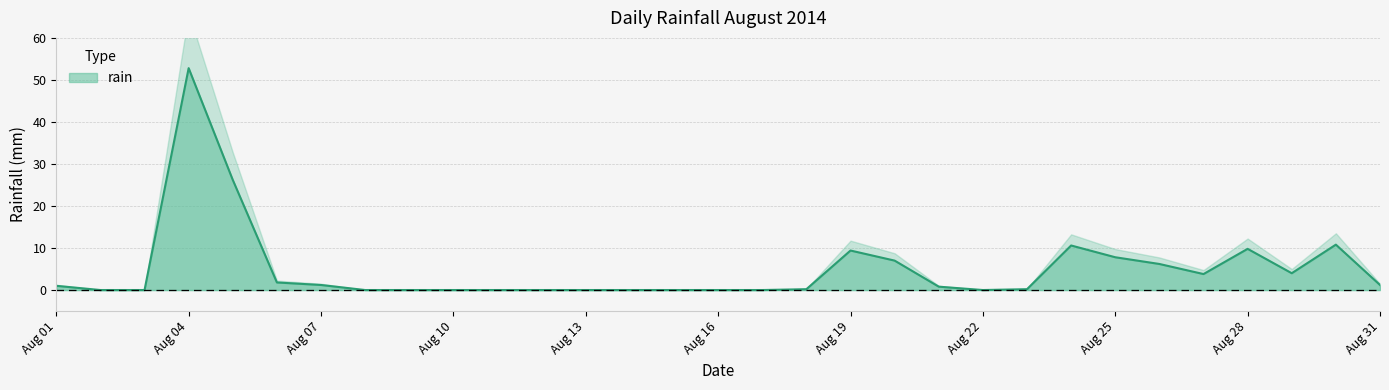

Is it true that the value at 2014-08-07 is 1.2?

True